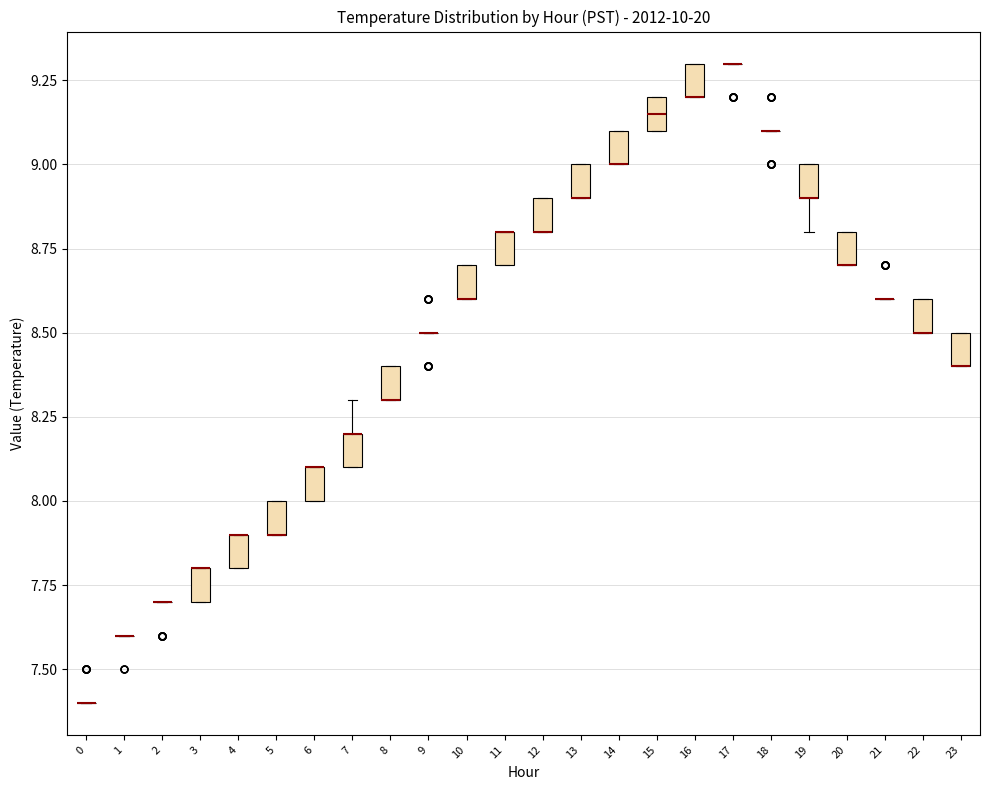

Reading left to right, read every box against the y-axis: the position of its median line, the range the box covers, and the ends of its whiskers. The values are not printed on the chart, so give them approximately, as read against the axis.

0: box collapsed to a line at 7.40, whiskers 7.40 to 7.40
1: box collapsed to a line at 7.60, whiskers 7.60 to 7.60
2: box collapsed to a line at 7.70, whiskers 7.70 to 7.70
3: median 7.80 (drawn on the box's upper edge), box 7.70 to 7.80, whiskers 7.70 to 7.80
4: median 7.90 (drawn on the box's upper edge), box 7.80 to 7.90, whiskers 7.80 to 7.90
5: median 7.90 (drawn on the box's lower edge), box 7.90 to 8.00, whiskers 7.90 to 8.00
6: median 8.10 (drawn on the box's upper edge), box 8.00 to 8.10, whiskers 8.00 to 8.10
7: median 8.20 (drawn on the box's upper edge), box 8.10 to 8.20, whiskers 8.10 to 8.30
8: median 8.30 (drawn on the box's lower edge), box 8.30 to 8.40, whiskers 8.30 to 8.40
9: box collapsed to a line at 8.50, whiskers 8.50 to 8.50
10: median 8.60 (drawn on the box's lower edge), box 8.60 to 8.70, whiskers 8.60 to 8.70
11: median 8.80 (drawn on the box's upper edge), box 8.70 to 8.80, whiskers 8.70 to 8.80
12: median 8.80 (drawn on the box's lower edge), box 8.80 to 8.90, whiskers 8.80 to 8.90
13: median 8.90 (drawn on the box's lower edge), box 8.90 to 9.00, whiskers 8.90 to 9.00
14: median 9.00 (drawn on the box's lower edge), box 9.00 to 9.10, whiskers 9.00 to 9.10
15: median 9.15, box 9.10 to 9.20, whiskers 9.10 to 9.20
16: median 9.20 (drawn on the box's lower edge), box 9.20 to 9.30, whiskers 9.20 to 9.30
17: box collapsed to a line at 9.30, whiskers 9.30 to 9.30
18: box collapsed to a line at 9.10, whiskers 9.10 to 9.10
19: median 8.90 (drawn on the box's lower edge), box 8.90 to 9.00, whiskers 8.80 to 9.00
20: median 8.70 (drawn on the box's lower edge), box 8.70 to 8.80, whiskers 8.70 to 8.80
21: box collapsed to a line at 8.60, whiskers 8.60 to 8.60
22: median 8.50 (drawn on the box's lower edge), box 8.50 to 8.60, whiskers 8.50 to 8.60
23: median 8.40 (drawn on the box's lower edge), box 8.40 to 8.50, whiskers 8.40 to 8.50